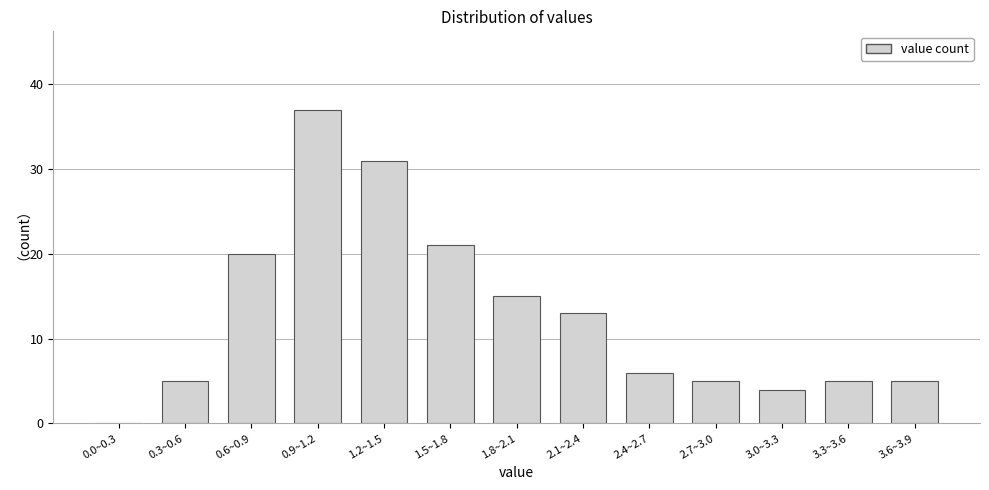

Reading left to right, transcribe all the data shown in this chart.

0.0~0.3=0	0.3~0.6=5	0.6~0.9=20	0.9~1.2=37	1.2~1.5=31	1.5~1.8=21	1.8~2.1=15	2.1~2.4=13	2.4~2.7=6	2.7~3.0=5	3.0~3.3=4	3.3~3.6=5	3.6~3.9=5